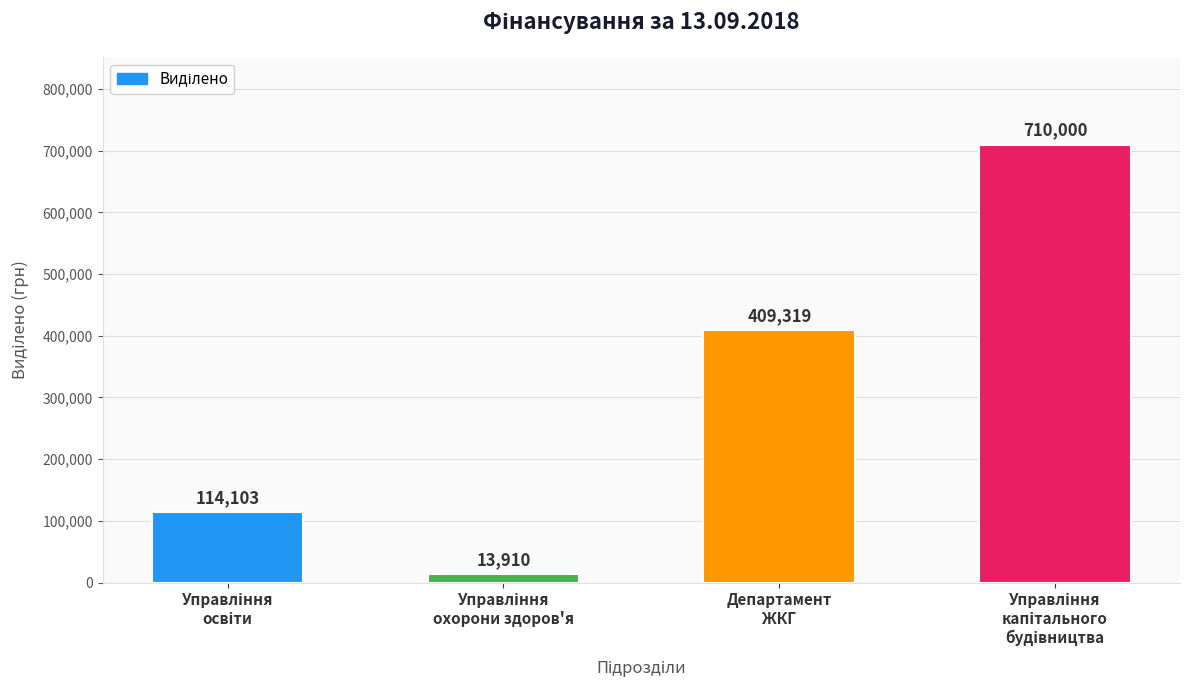

What is the value of the 4th bar from the left?

710000